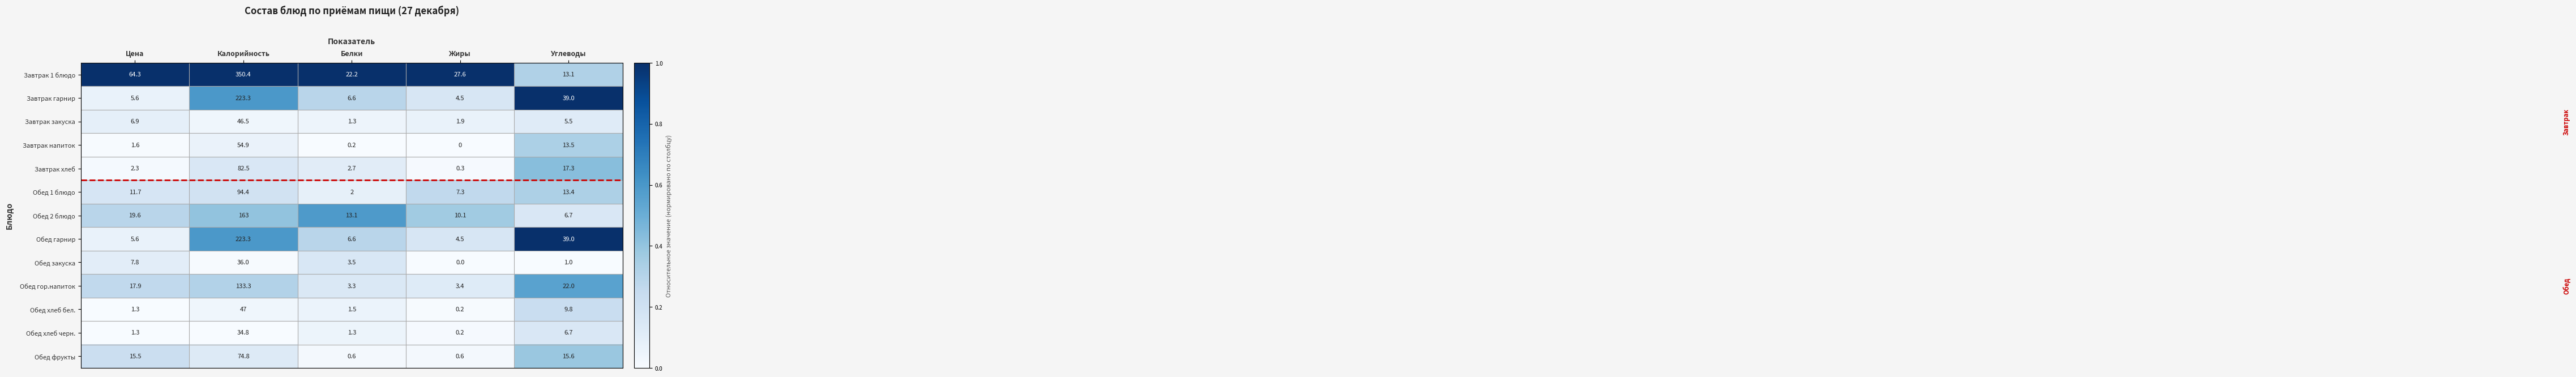

List the labels in order of Завтрак хлеб value, largest first.

Калорийность, Углеводы, Белки, Цена, Жиры